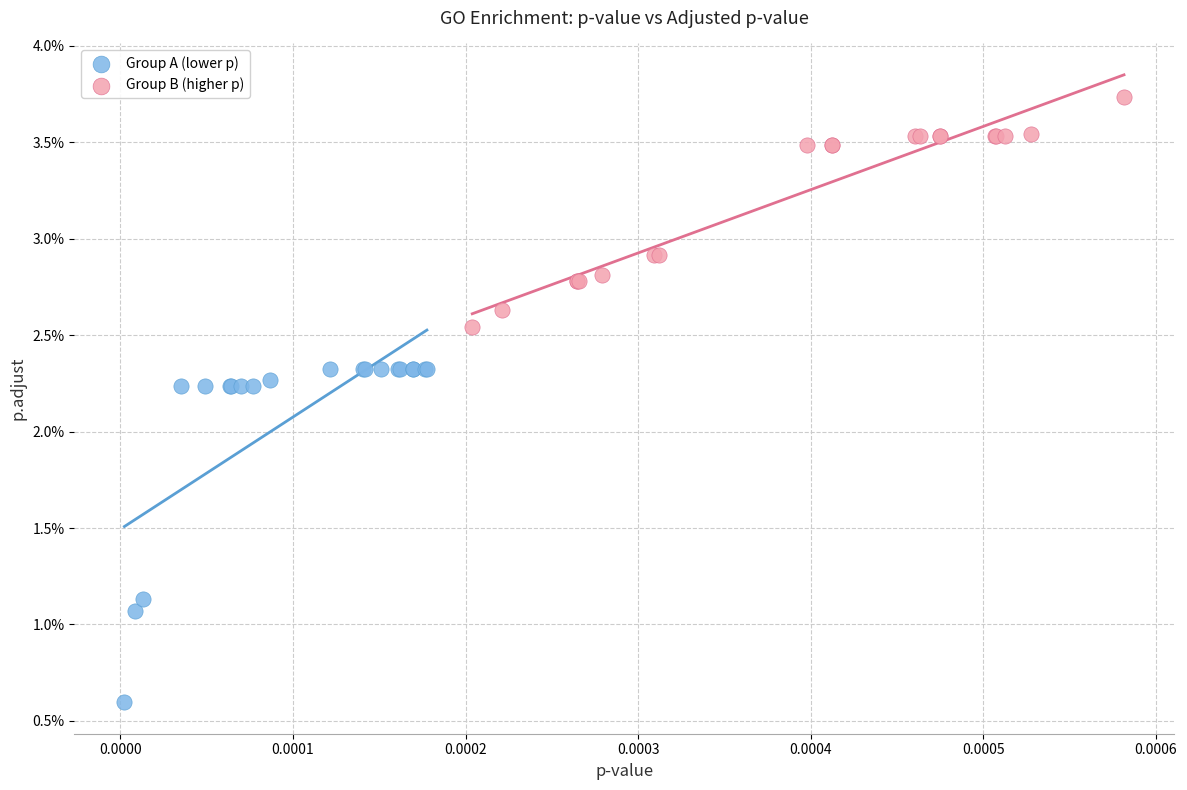

What are all the series names shown in the legend?

Group A (lower p), Group B (higher p)